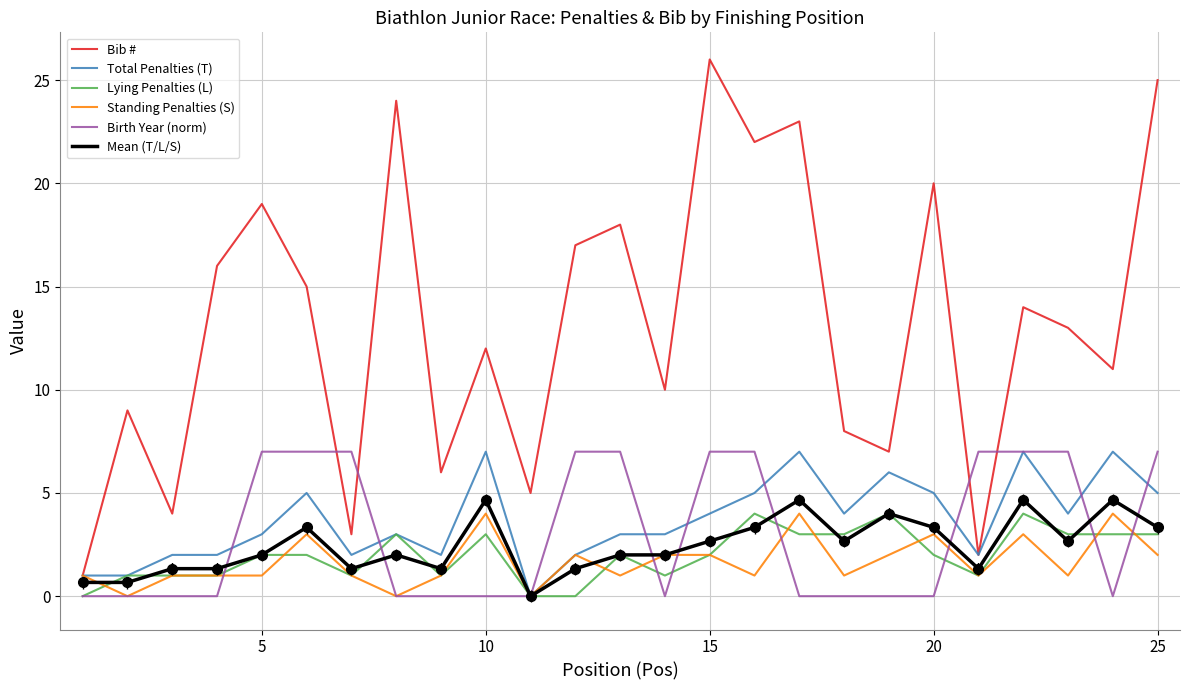

How many distinct data groups are displayed?

6